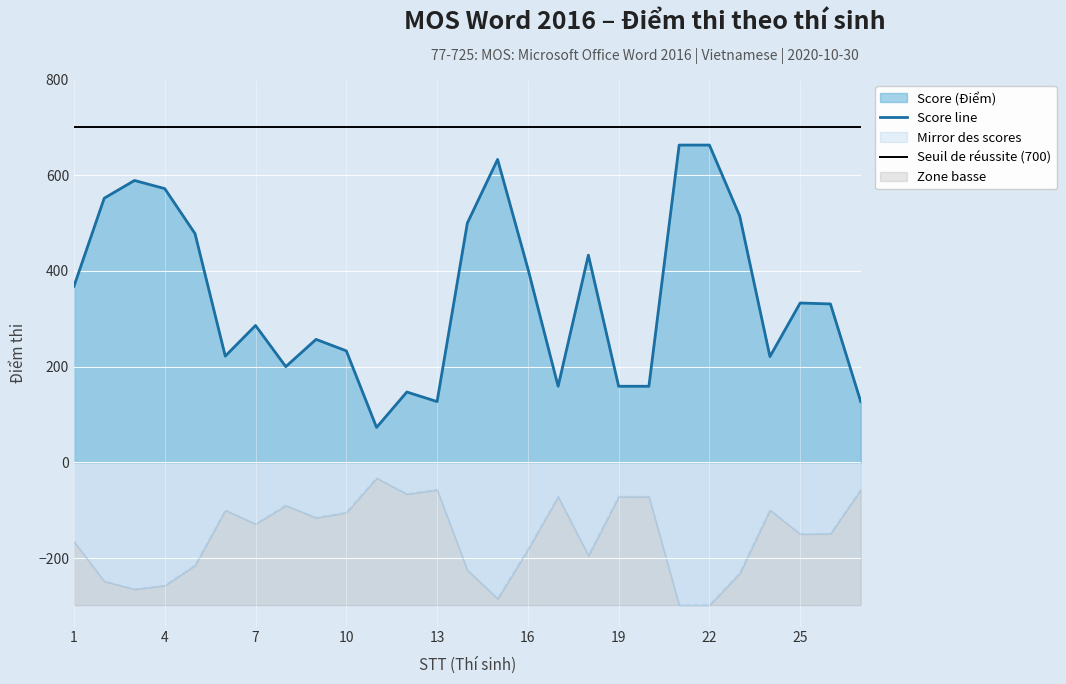

What is the difference between the maximum and minimum values in the Score line series?

590.0